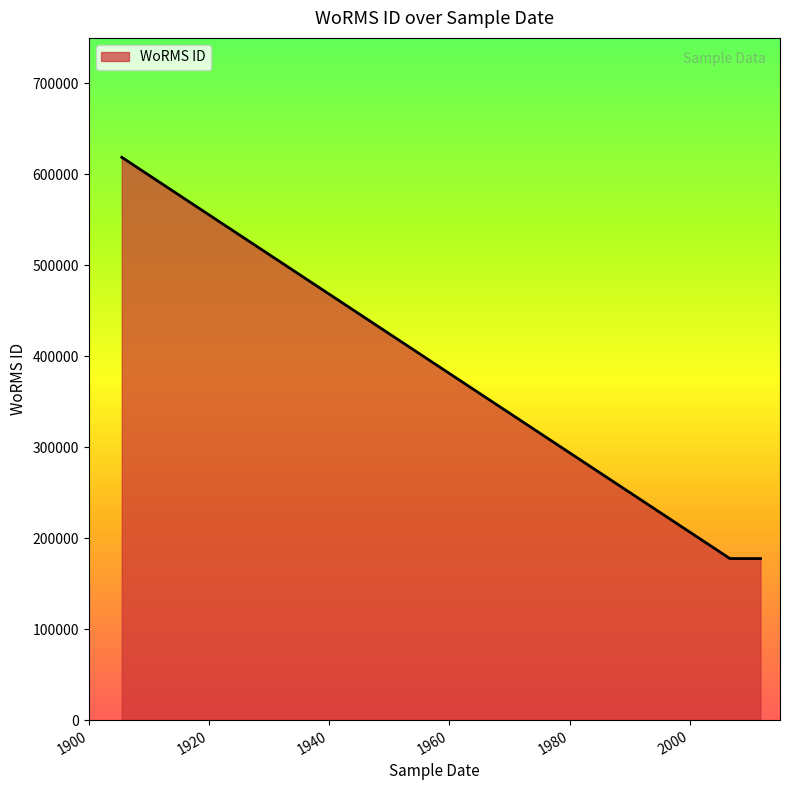

How many lines are shown in the chart?

1